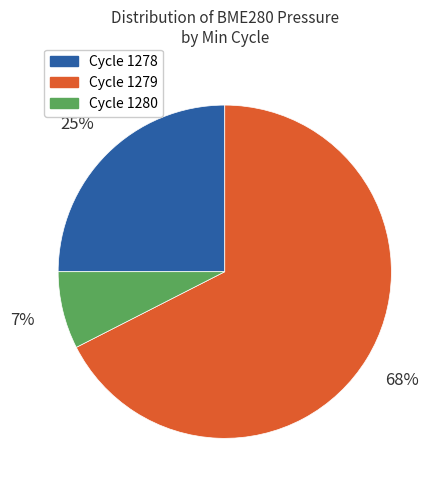

Is there a majority slice in this chart?

Yes